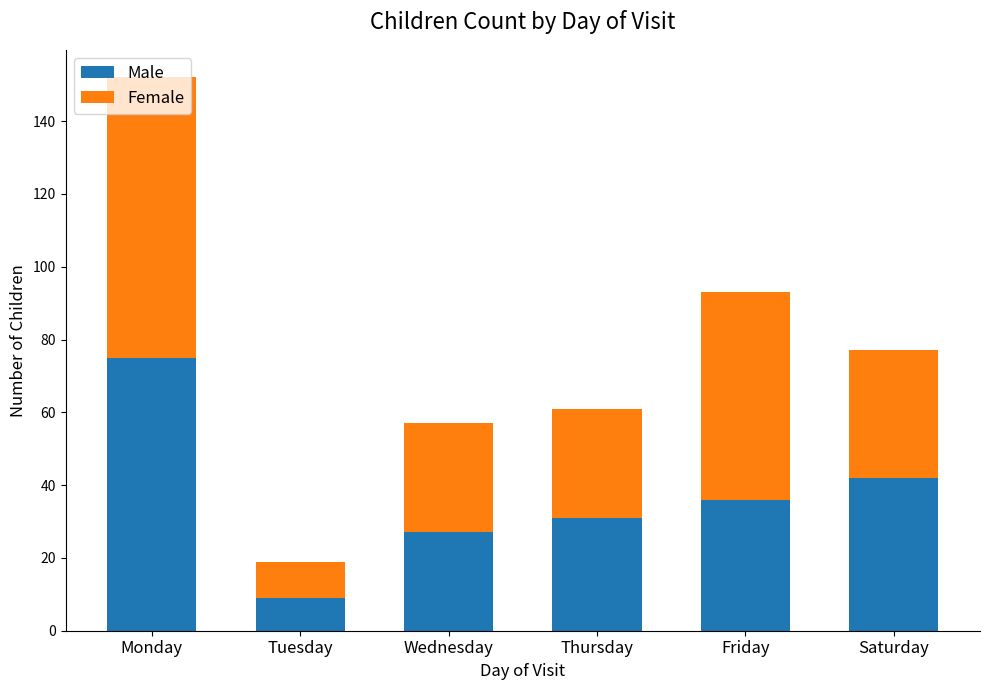

Which category has the lowest value in the Male series?

Tuesday